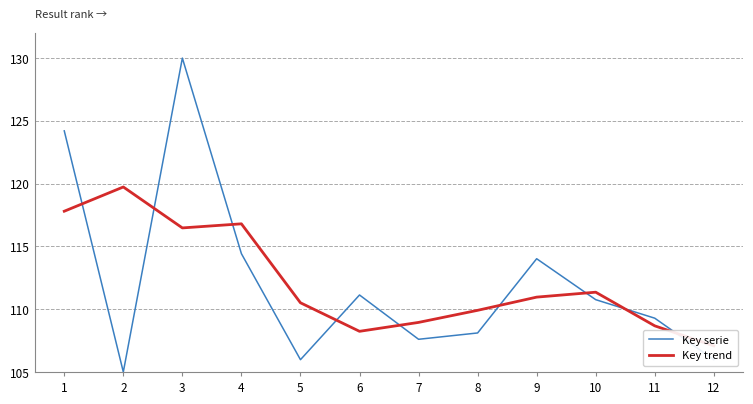

What are all the series names shown in the legend?

Key serie, Key trend